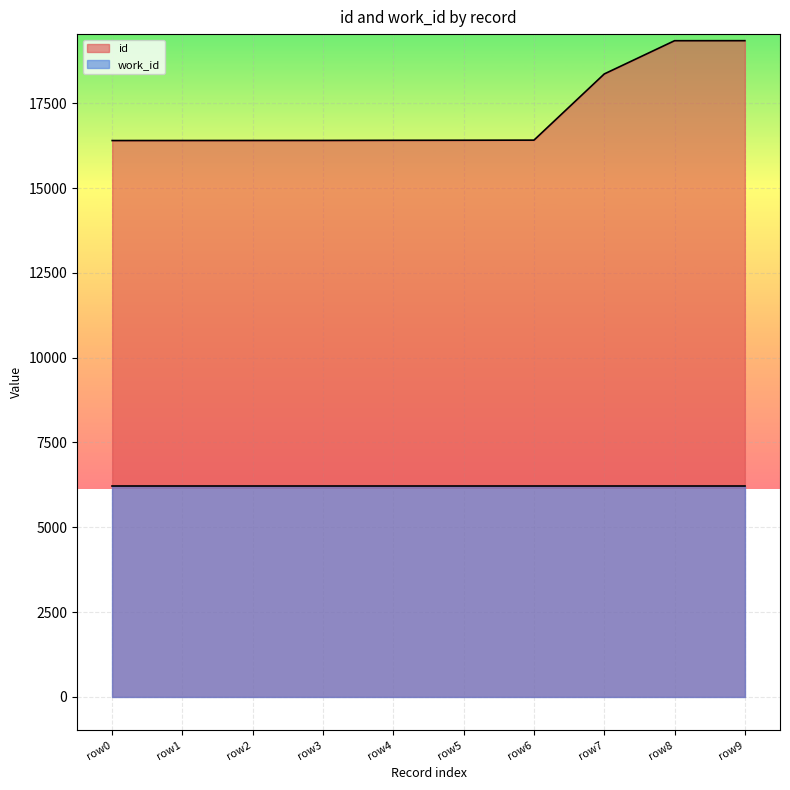

Count the number of data series in this chart.

2